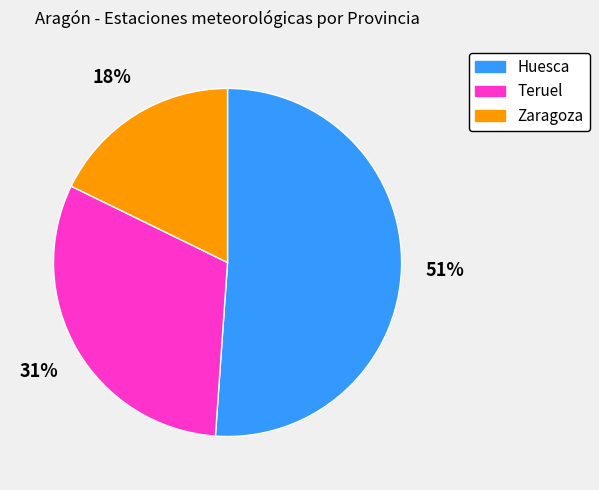

How many slices are in this pie chart?

3